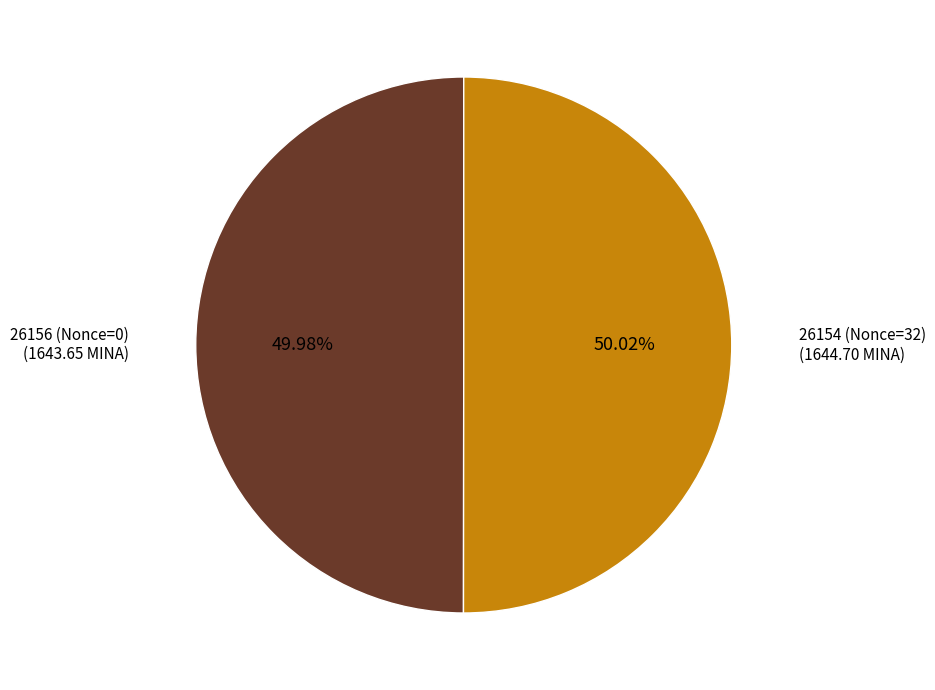

To the nearest percent, what is the average slice percentage?

50%